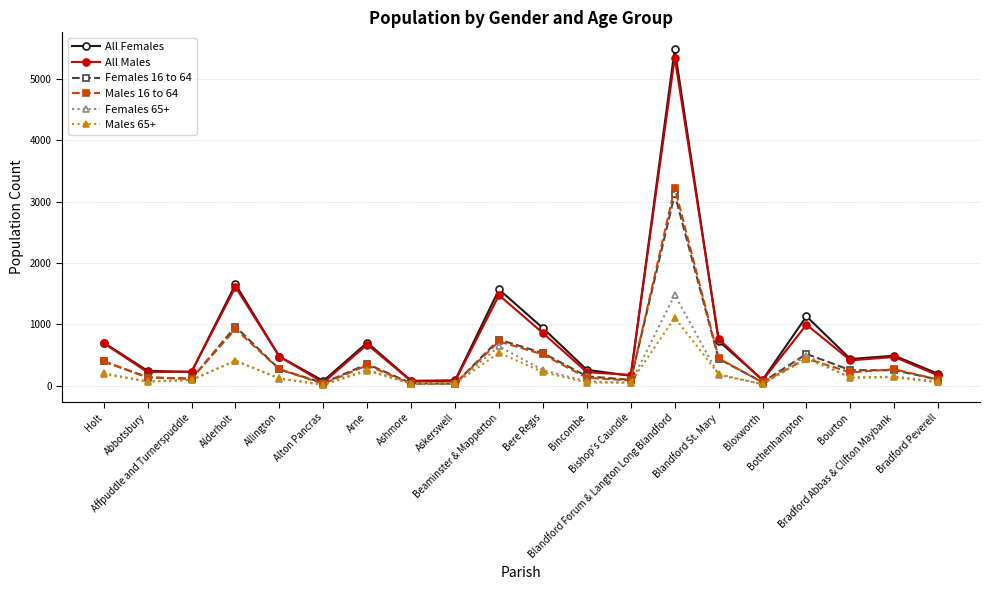

True or false: All Females has more than 1 points higher than both neighbors.

True